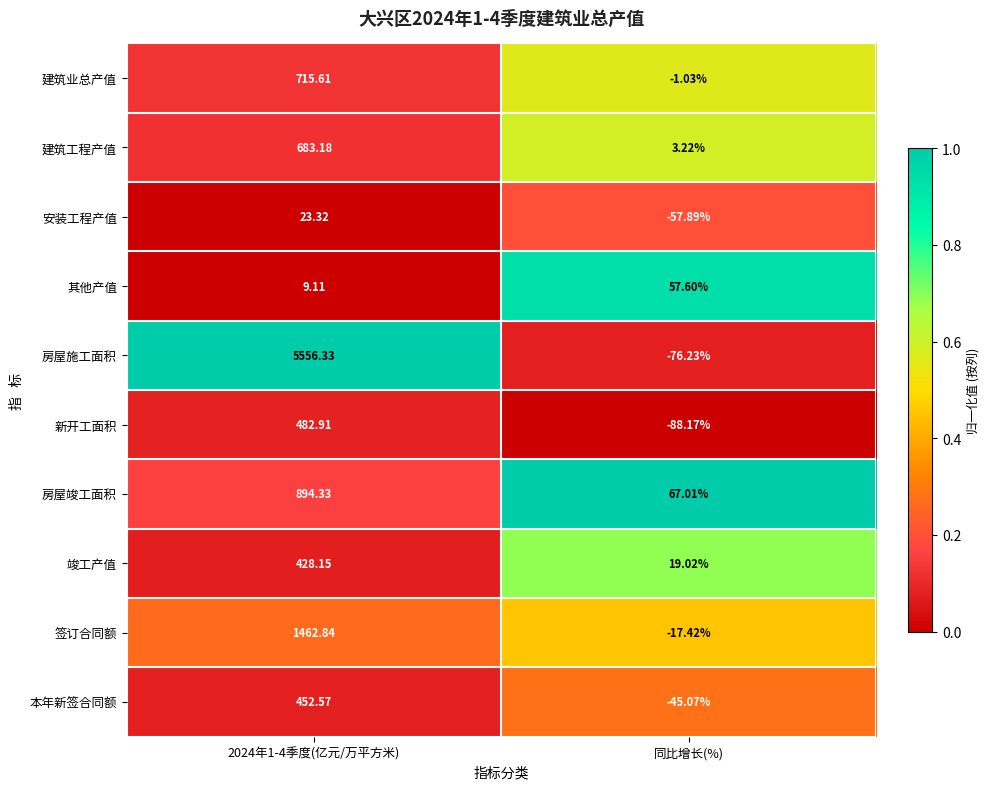

At 同比增长(%), list the series in order from smallest to largest.

新开工面积, 房屋施工面积, 安装工程产值, 本年新签合同额, 签订合同额, 建筑业总产值, 建筑工程产值, 竣工产值, 其他产值, 房屋竣工面积